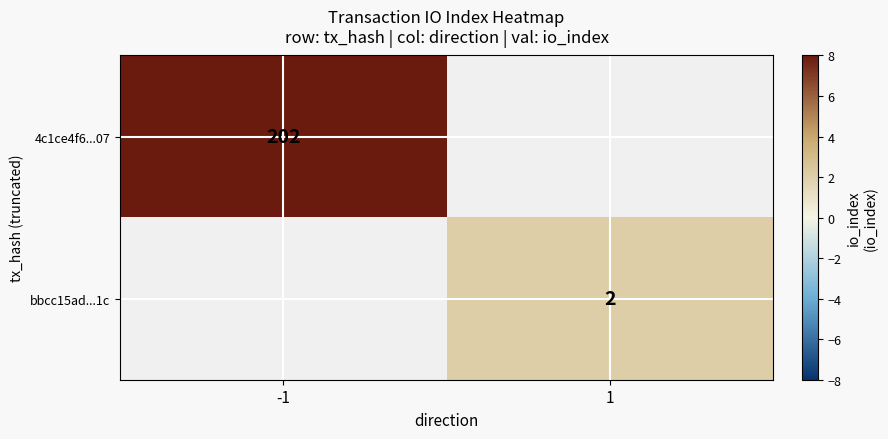

Is it true that 4c1ce4f6...07 equals 202 at -1?

True